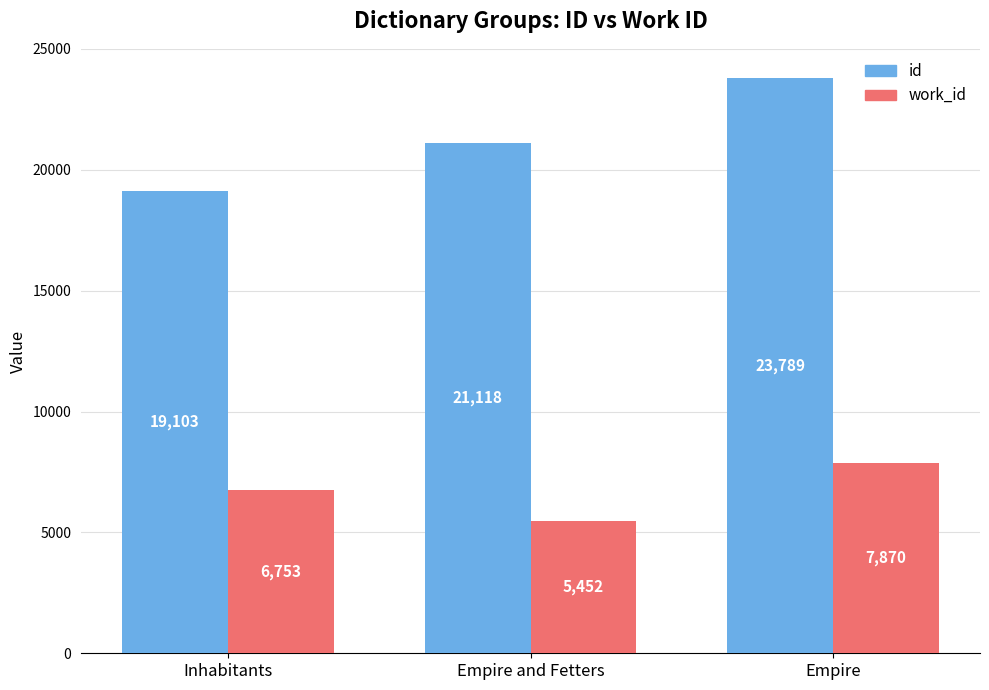

What position from the right is Empire and Fetters?

2